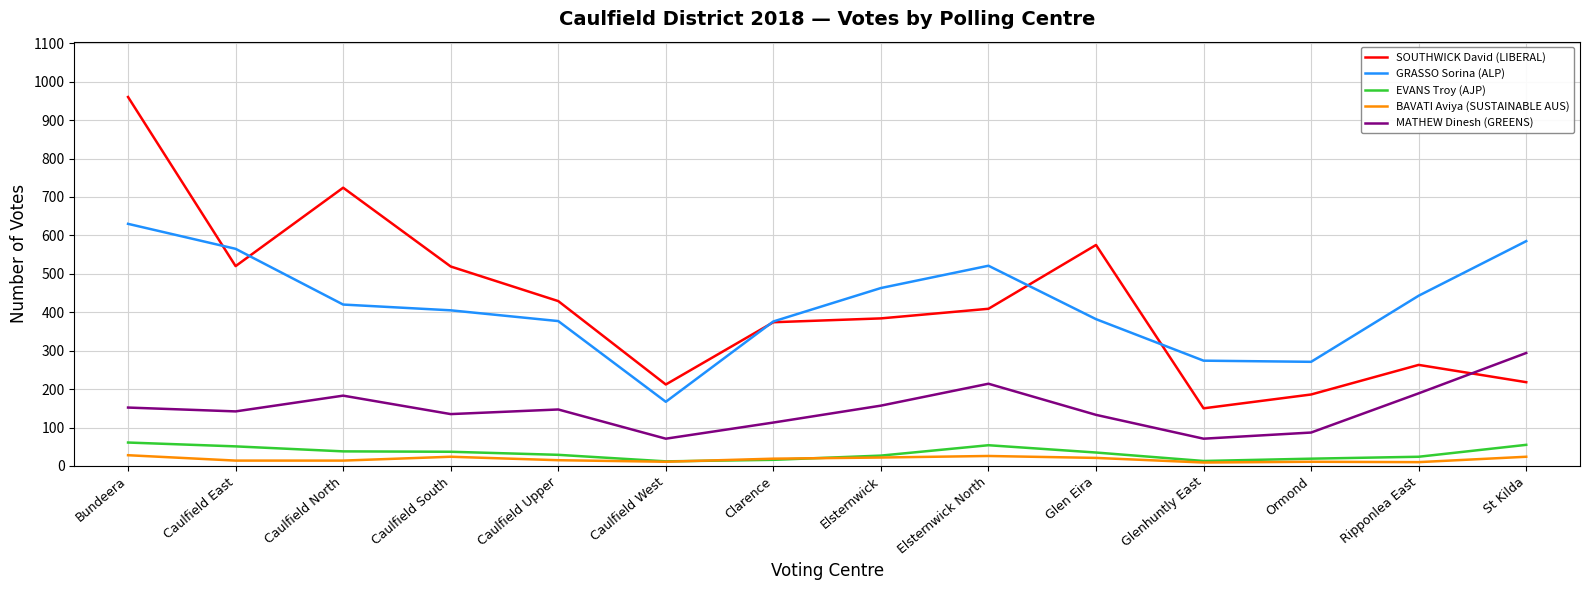

What is the maximum value shown in the chart?

960